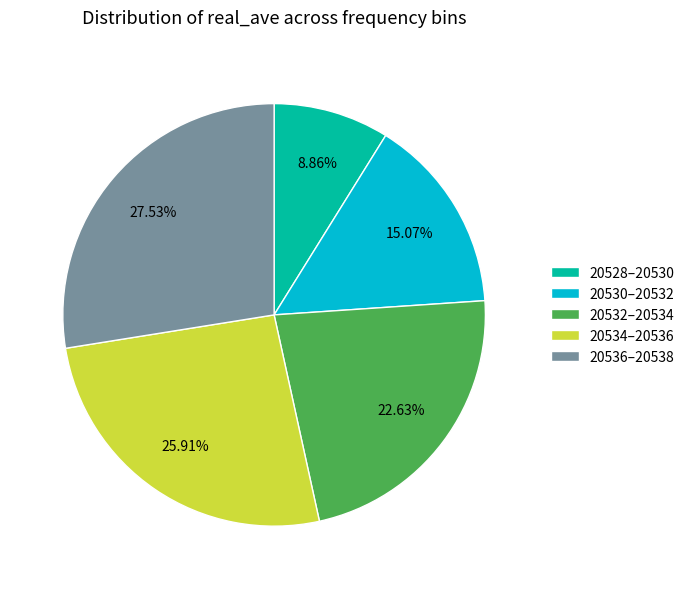

What is the ratio of the value at 20530–20532 to the value at 20528–20530?

1.7